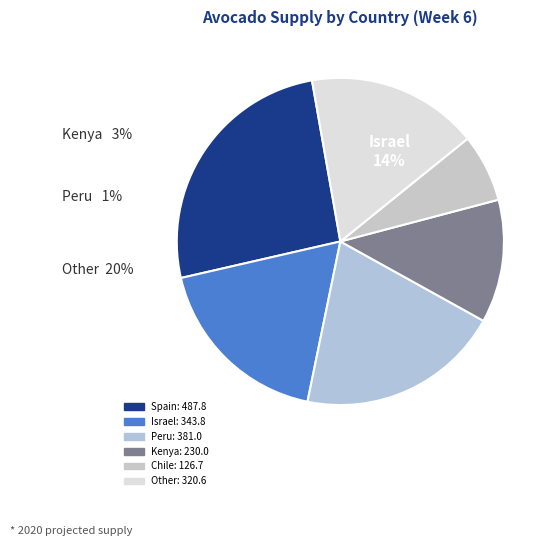

How many segments does this pie chart have?

6